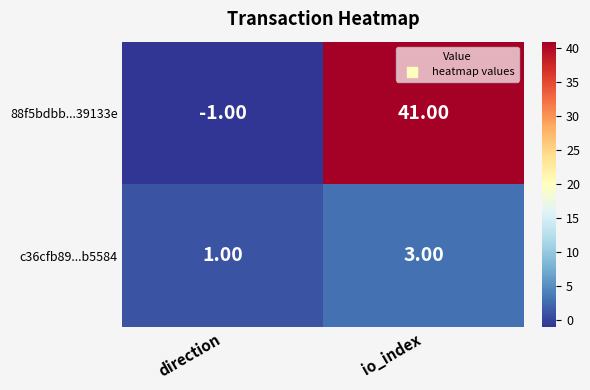

Which series has the largest range (max minus min)?

88f5bdbb...39133e